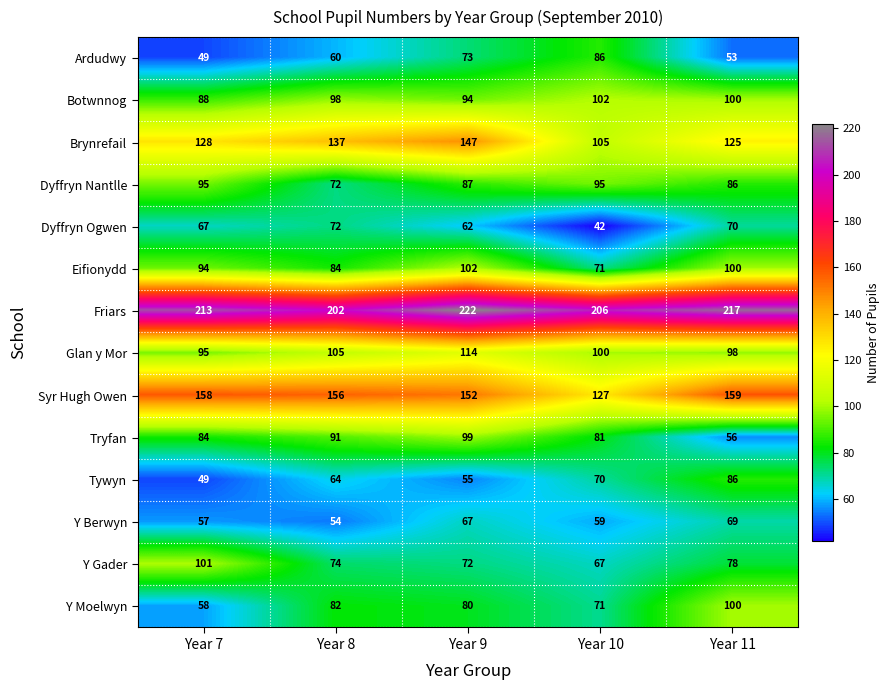

The Ardudwy series shows 120 at Year 9. True or false?

False